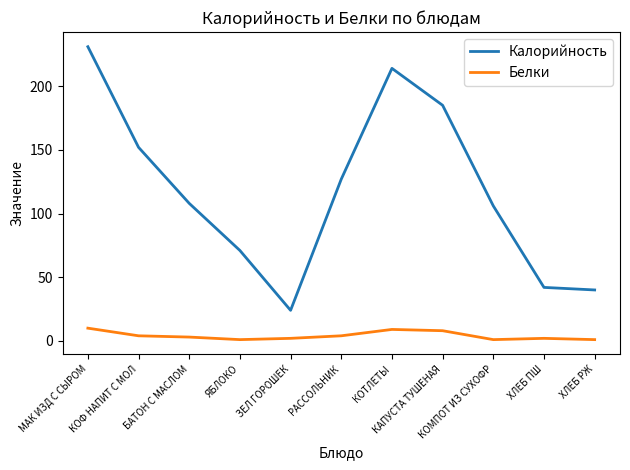

True or false: Калорийность and Белки cross at least once.

False